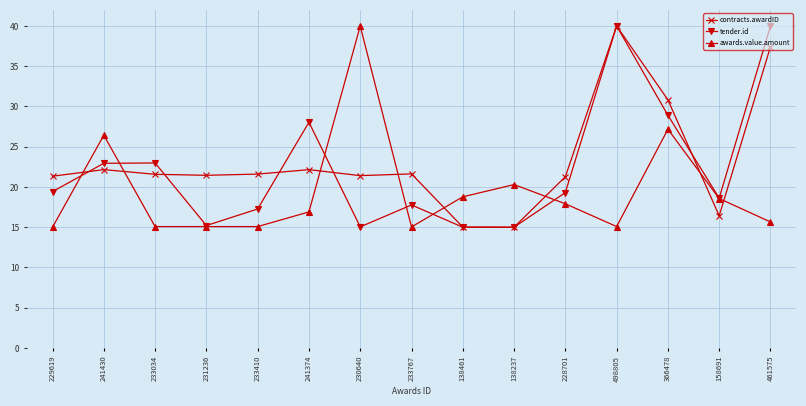

Which series changed the most between 233767 and 138237?

contracts.awardID